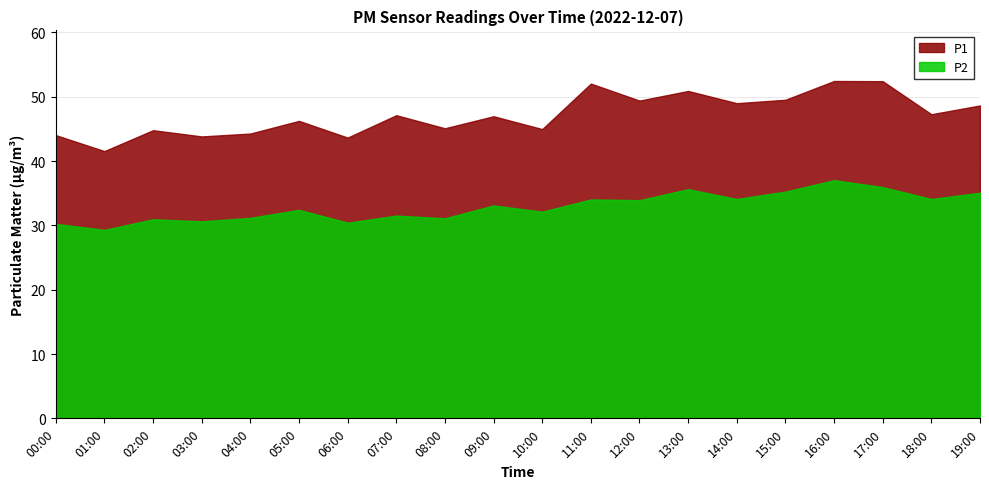

Rank the series by their maximum value, from lowest to highest.

P2, P1